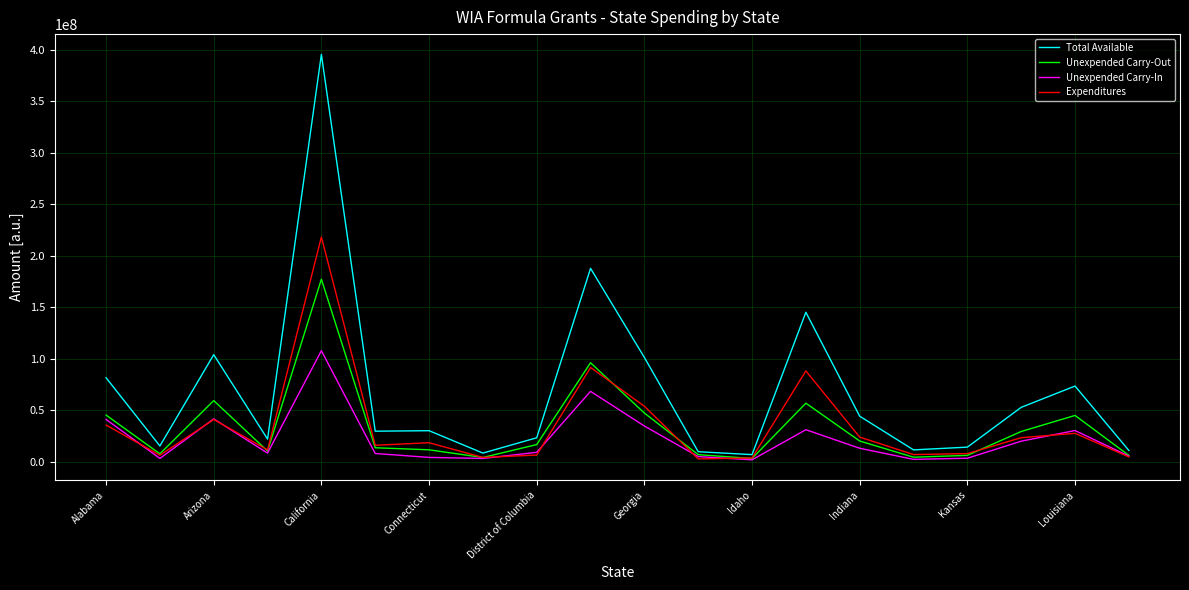

Which series has the widest spread of values?

Total Available